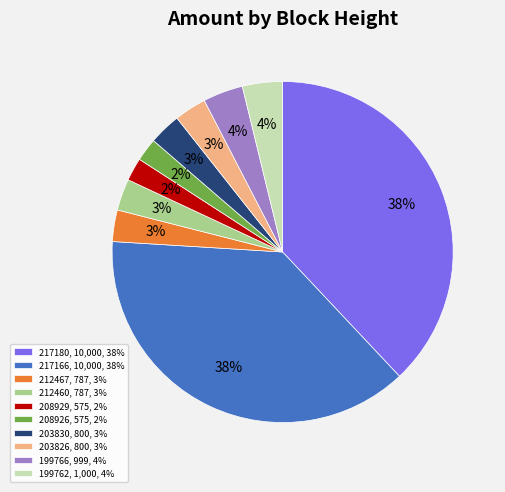

Do 217166, 10,000, 38% and 208926, 575, 2% together represent more than half of the pie?

No